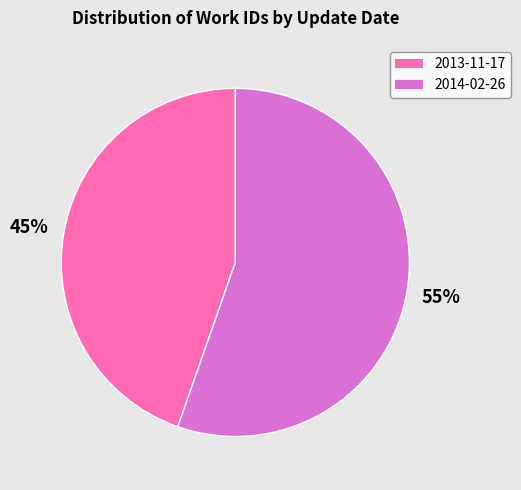

Combined, do 2014-02-26 and 2013-11-17 account for over 50%?

Yes